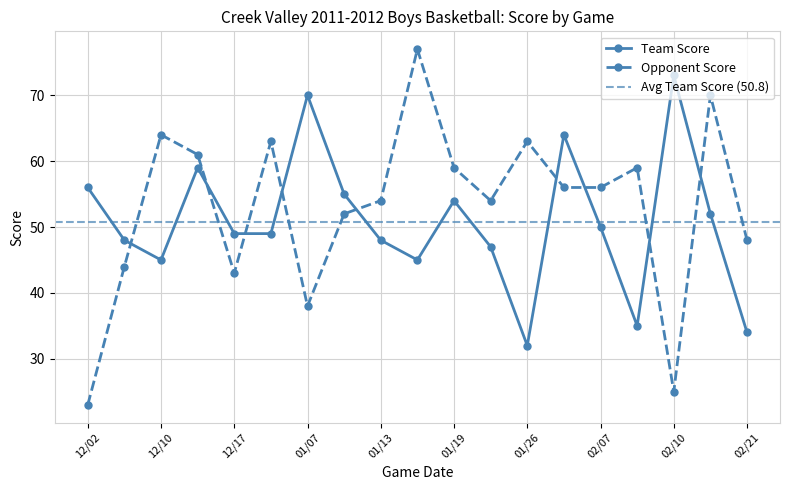

What position from the right is 02/21?

1